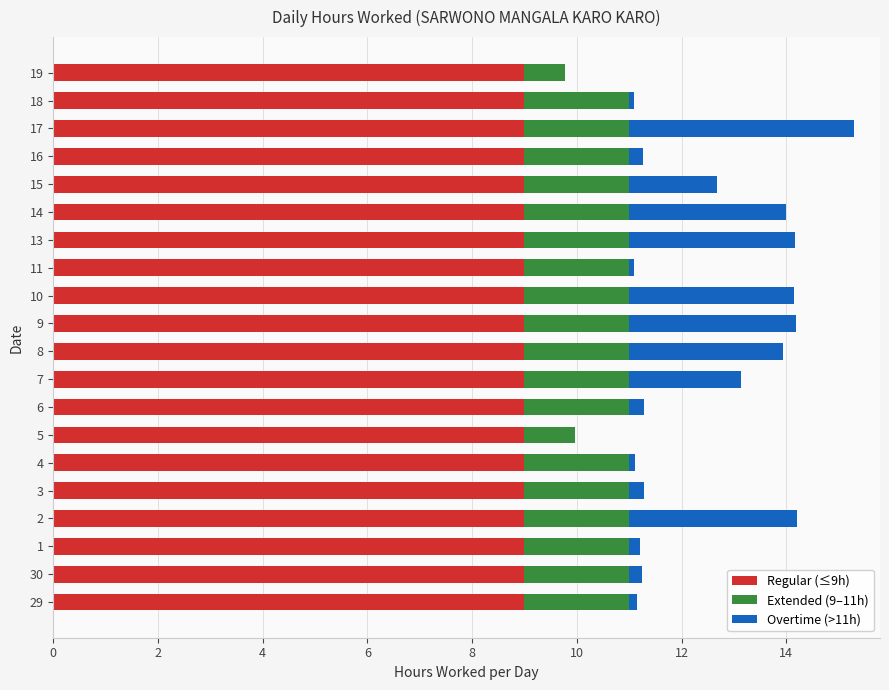

At which category is the sum across all series the highest?

17